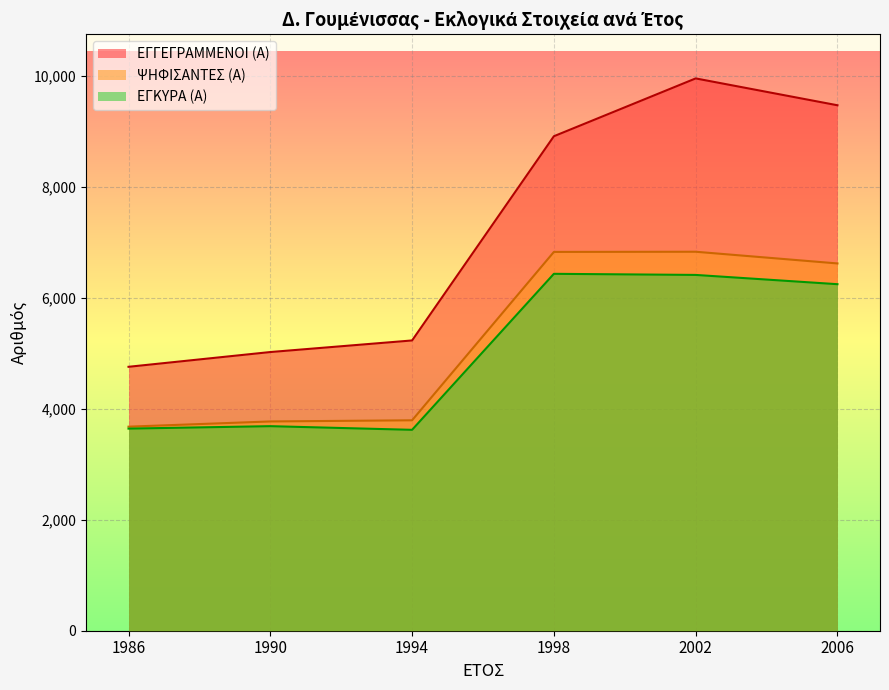

Is the value of ΕΓΓΕΓΡΑΜΜΕΝΟΙ (Α) at 1998 greater than the value of ΕΓΚΥΡΑ (Α) at 2006?

Yes